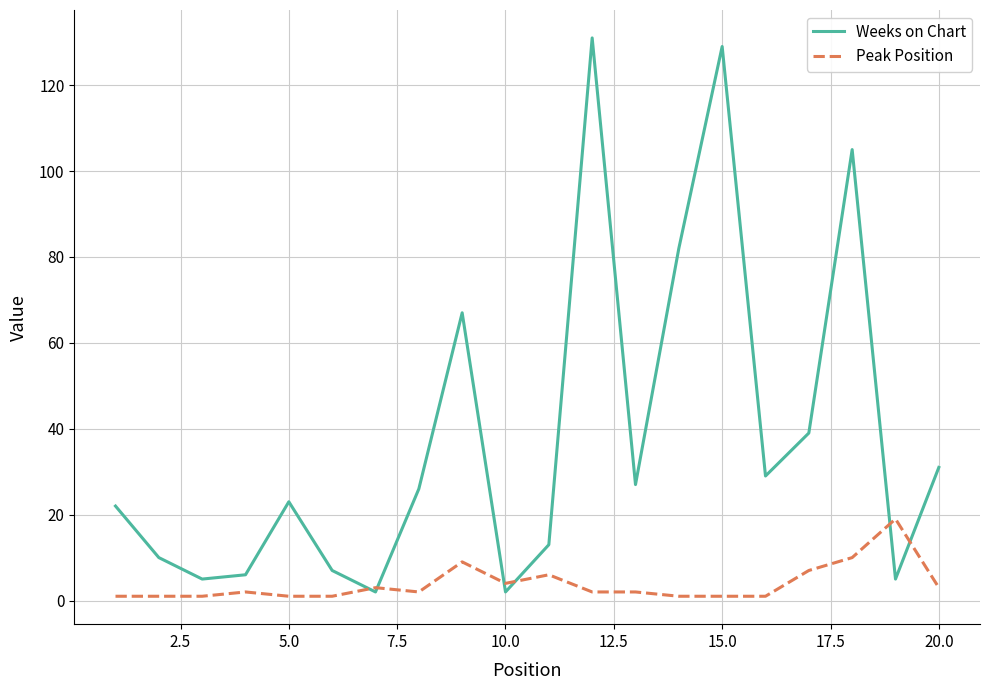

Which series has the largest total across all categories?

Weeks on Chart